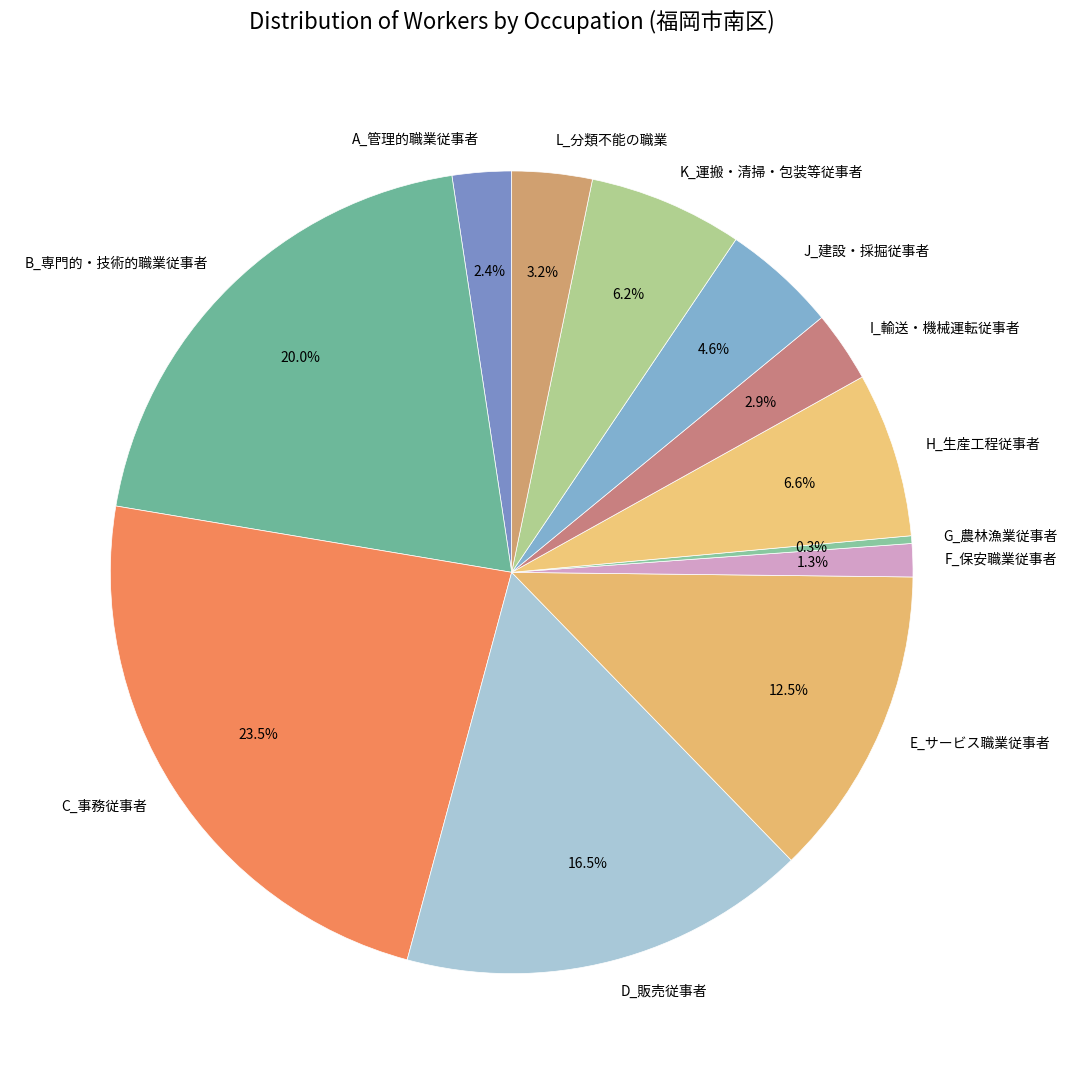

Which category has the biggest portion of the pie?

C_事務従事者